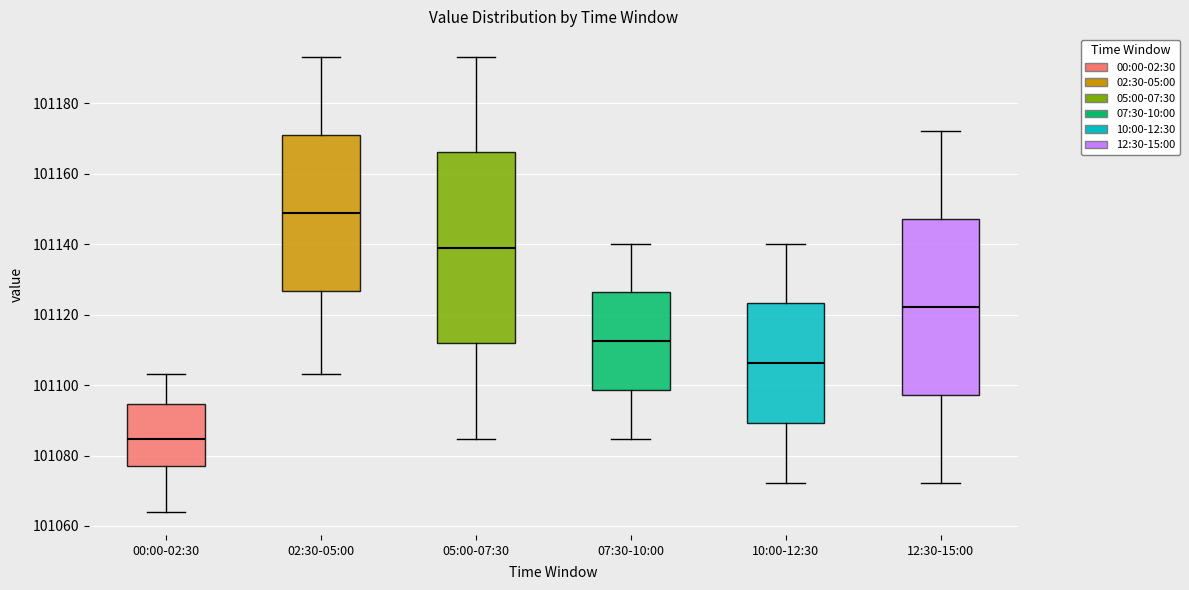

Reading left to right, transcribe this box plot: for each box, give where its median line is, the range the box spans, and where its two whiskers end, as read against the y-axis. The values are not printed on the chart, so give them approximately, as read against the axis.

00:00-02:30: median 101084, box 101078 to 101094, whiskers 101064 to 101104
02:30-05:00: median 101148, box 101126 to 101172, whiskers 101104 to 101194
05:00-07:30: median 101140, box 101112 to 101166, whiskers 101084 to 101194
07:30-10:00: median 101112, box 101098 to 101126, whiskers 101084 to 101140
10:00-12:30: median 101106, box 101090 to 101124, whiskers 101072 to 101140
12:30-15:00: median 101122, box 101098 to 101148, whiskers 101072 to 101172